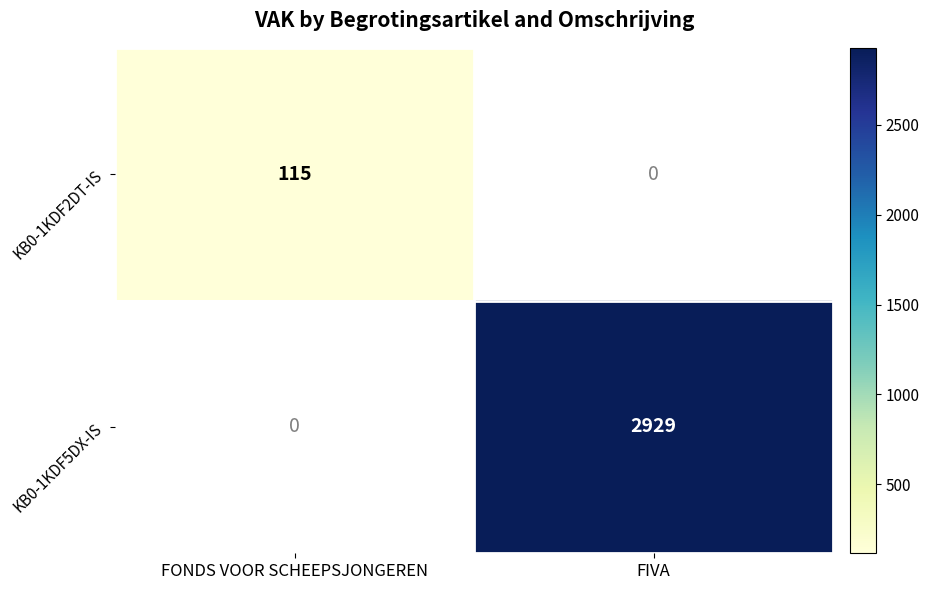

The KB0-1KDF2DT-IS series shows 115 at FONDS VOOR SCHEEPSJONGEREN. True or false?

True